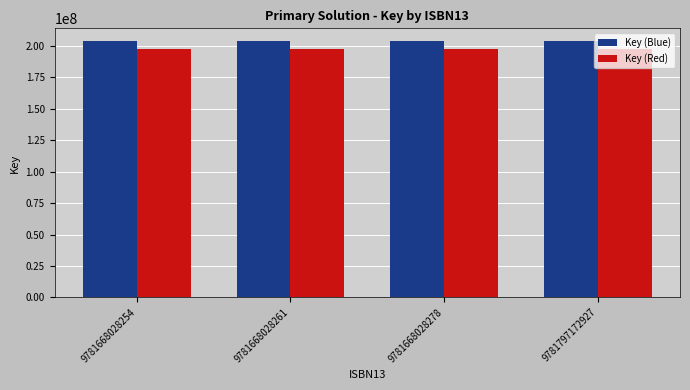

What is the lowest value of the Key (Blue) series?

203637803.0